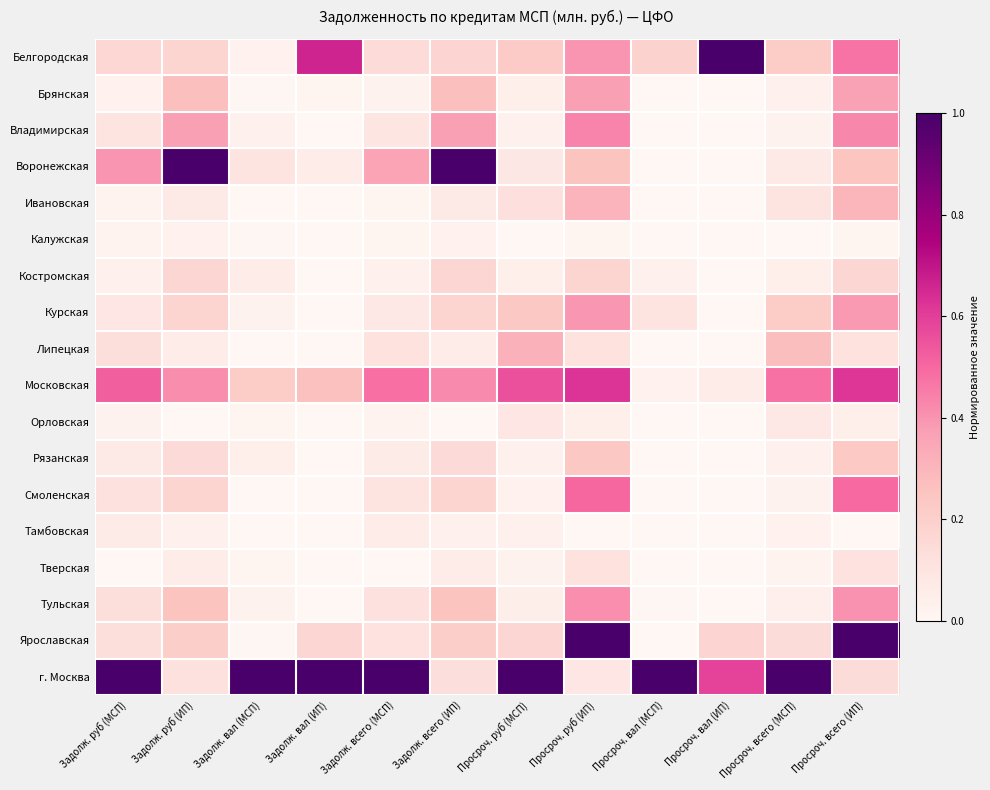

Reading left to right, list all the values displayed in this chart.

Белгородская: Задолж. руб (МСП)=0.2	Задолж. руб (ИП)=0.2	Задолж. вал (МСП)=0.0	Задолж. вал (ИП)=0.7	Задолж. всего (МСП)=0.1	Задолж. всего (ИП)=0.2	Просроч. руб (МСП)=0.2	Просроч. руб (ИП)=0.4	Просроч. вал (МСП)=0.2	Просроч. вал (ИП)=1.0	Просроч. всего (МСП)=0.2	Просроч. всего (ИП)=0.5
Брянская: Задолж. руб (МСП)=0.0	Задолж. руб (ИП)=0.3	Задолж. вал (МСП)=0.0	Задолж. вал (ИП)=0.0	Задолж. всего (МСП)=0.0	Задолж. всего (ИП)=0.3	Просроч. руб (МСП)=0.0	Просроч. руб (ИП)=0.4	Просроч. вал (МСП)=0.0	Просроч. вал (ИП)=0.0	Просроч. всего (МСП)=0.0	Просроч. всего (ИП)=0.4
Владимирская: Задолж. руб (МСП)=0.1	Задолж. руб (ИП)=0.4	Задолж. вал (МСП)=0.0	Задолж. вал (ИП)=0.0	Задолж. всего (МСП)=0.1	Задолж. всего (ИП)=0.4	Просроч. руб (МСП)=0.0	Просроч. руб (ИП)=0.4	Просроч. вал (МСП)=0.0	Просроч. вал (ИП)=0.0	Просроч. всего (МСП)=0.0	Просроч. всего (ИП)=0.4
Воронежская: Задолж. руб (МСП)=0.4	Задолж. руб (ИП)=1.0	Задолж. вал (МСП)=0.1	Задолж. вал (ИП)=0.1	Задолж. всего (МСП)=0.4	Задолж. всего (ИП)=1.0	Просроч. руб (МСП)=0.1	Просроч. руб (ИП)=0.3	Просроч. вал (МСП)=0.0	Просроч. вал (ИП)=0.0	Просроч. всего (МСП)=0.1	Просроч. всего (ИП)=0.2
Ивановская: Задолж. руб (МСП)=0.0	Задолж. руб (ИП)=0.1	Задолж. вал (МСП)=0.0	Задолж. вал (ИП)=0.0	Задолж. всего (МСП)=0.0	Задолж. всего (ИП)=0.1	Просроч. руб (МСП)=0.1	Просроч. руб (ИП)=0.3	Просроч. вал (МСП)=0.0	Просроч. вал (ИП)=0.0	Просроч. всего (МСП)=0.1	Просроч. всего (ИП)=0.3
Калужская: Задолж. руб (МСП)=0.0	Задолж. руб (ИП)=0.0	Задолж. вал (МСП)=0.0	Задолж. вал (ИП)=0.0	Задолж. всего (МСП)=0.0	Задолж. всего (ИП)=0.0	Просроч. руб (МСП)=0.0	Просроч. руб (ИП)=0.0	Просроч. вал (МСП)=0.0	Просроч. вал (ИП)=0.0	Просроч. всего (МСП)=0.0	Просроч. всего (ИП)=0.0
Костромская: Задолж. руб (МСП)=0.0	Задолж. руб (ИП)=0.2	Задолж. вал (МСП)=0.1	Задолж. вал (ИП)=0.0	Задолж. всего (МСП)=0.0	Задолж. всего (ИП)=0.2	Просроч. руб (МСП)=0.0	Просроч. руб (ИП)=0.2	Просроч. вал (МСП)=0.0	Просроч. вал (ИП)=0.0	Просроч. всего (МСП)=0.0	Просроч. всего (ИП)=0.2
Курская: Задолж. руб (МСП)=0.1	Задолж. руб (ИП)=0.2	Задолж. вал (МСП)=0.0	Задолж. вал (ИП)=0.0	Задолж. всего (МСП)=0.1	Задолж. всего (ИП)=0.2	Просроч. руб (МСП)=0.2	Просроч. руб (ИП)=0.4	Просроч. вал (МСП)=0.1	Просроч. вал (ИП)=0.0	Просроч. всего (МСП)=0.2	Просроч. всего (ИП)=0.4
Липецкая: Задолж. руб (МСП)=0.1	Задолж. руб (ИП)=0.1	Задолж. вал (МСП)=0.0	Задолж. вал (ИП)=0.0	Задолж. всего (МСП)=0.1	Задолж. всего (ИП)=0.1	Просроч. руб (МСП)=0.3	Просроч. руб (ИП)=0.1	Просроч. вал (МСП)=0.0	Просроч. вал (ИП)=0.0	Просроч. всего (МСП)=0.3	Просроч. всего (ИП)=0.1
Московская: Задолж. руб (МСП)=0.5	Задолж. руб (ИП)=0.4	Задолж. вал (МСП)=0.2	Задолж. вал (ИП)=0.3	Задолж. всего (МСП)=0.5	Задолж. всего (ИП)=0.4	Просроч. руб (МСП)=0.6	Просроч. руб (ИП)=0.6	Просроч. вал (МСП)=0.0	Просроч. вал (ИП)=0.1	Просроч. всего (МСП)=0.5	Просроч. всего (ИП)=0.6
Орловская: Задолж. руб (МСП)=0.0	Задолж. руб (ИП)=0.0	Задолж. вал (МСП)=0.0	Задолж. вал (ИП)=0.0	Задолж. всего (МСП)=0.0	Задолж. всего (ИП)=0.0	Просроч. руб (МСП)=0.1	Просроч. руб (ИП)=0.0	Просроч. вал (МСП)=0.0	Просроч. вал (ИП)=0.0	Просроч. всего (МСП)=0.1	Просроч. всего (ИП)=0.0
Рязанская: Задолж. руб (МСП)=0.1	Задолж. руб (ИП)=0.2	Задолж. вал (МСП)=0.0	Задолж. вал (ИП)=0.0	Задолж. всего (МСП)=0.1	Задолж. всего (ИП)=0.2	Просроч. руб (МСП)=0.0	Просроч. руб (ИП)=0.2	Просроч. вал (МСП)=0.0	Просроч. вал (ИП)=0.0	Просроч. всего (МСП)=0.0	Просроч. всего (ИП)=0.2
Смоленская: Задолж. руб (МСП)=0.1	Задолж. руб (ИП)=0.2	Задолж. вал (МСП)=0.0	Задолж. вал (ИП)=0.0	Задолж. всего (МСП)=0.1	Задолж. всего (ИП)=0.2	Просроч. руб (МСП)=0.0	Просроч. руб (ИП)=0.5	Просроч. вал (МСП)=0.0	Просроч. вал (ИП)=0.0	Просроч. всего (МСП)=0.0	Просроч. всего (ИП)=0.5
Тамбовская: Задолж. руб (МСП)=0.1	Задолж. руб (ИП)=0.0	Задолж. вал (МСП)=0.0	Задолж. вал (ИП)=0.0	Задолж. всего (МСП)=0.1	Задолж. всего (ИП)=0.0	Просроч. руб (МСП)=0.0	Просроч. руб (ИП)=0.0	Просроч. вал (МСП)=0.0	Просроч. вал (ИП)=0.0	Просроч. всего (МСП)=0.0	Просроч. всего (ИП)=0.0
Тверская: Задолж. руб (МСП)=0.0	Задолж. руб (ИП)=0.1	Задолж. вал (МСП)=0.0	Задолж. вал (ИП)=0.0	Задолж. всего (МСП)=0.0	Задолж. всего (ИП)=0.1	Просроч. руб (МСП)=0.0	Просроч. руб (ИП)=0.1	Просроч. вал (МСП)=0.0	Просроч. вал (ИП)=0.0	Просроч. всего (МСП)=0.0	Просроч. всего (ИП)=0.1
Тульская: Задолж. руб (МСП)=0.1	Задолж. руб (ИП)=0.3	Задолж. вал (МСП)=0.0	Задолж. вал (ИП)=0.0	Задолж. всего (МСП)=0.1	Задолж. всего (ИП)=0.3	Просроч. руб (МСП)=0.0	Просроч. руб (ИП)=0.4	Просроч. вал (МСП)=0.0	Просроч. вал (ИП)=0.0	Просроч. всего (МСП)=0.0	Просроч. всего (ИП)=0.4
Ярославская: Задолж. руб (МСП)=0.1	Задолж. руб (ИП)=0.2	Задолж. вал (МСП)=0.0	Задолж. вал (ИП)=0.2	Задолж. всего (МСП)=0.1	Задолж. всего (ИП)=0.2	Просроч. руб (МСП)=0.2	Просроч. руб (ИП)=1.0	Просроч. вал (МСП)=0.0	Просроч. вал (ИП)=0.2	Просроч. всего (МСП)=0.1	Просроч. всего (ИП)=1.0
г. Москва: Задолж. руб (МСП)=1.0	Задолж. руб (ИП)=0.1	Задолж. вал (МСП)=1.0	Задолж. вал (ИП)=1.0	Задолж. всего (МСП)=1.0	Задолж. всего (ИП)=0.1	Просроч. руб (МСП)=1.0	Просроч. руб (ИП)=0.1	Просроч. вал (МСП)=1.0	Просроч. вал (ИП)=0.6	Просроч. всего (МСП)=1.0	Просроч. всего (ИП)=0.1